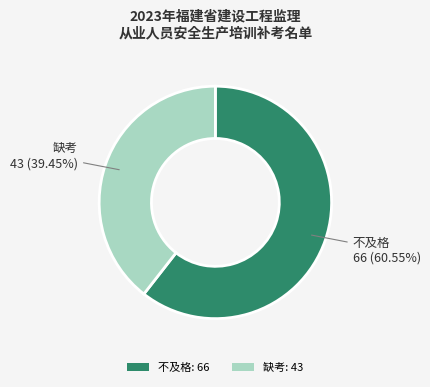

To the nearest percent, what portion does 缺考 represent?

39%